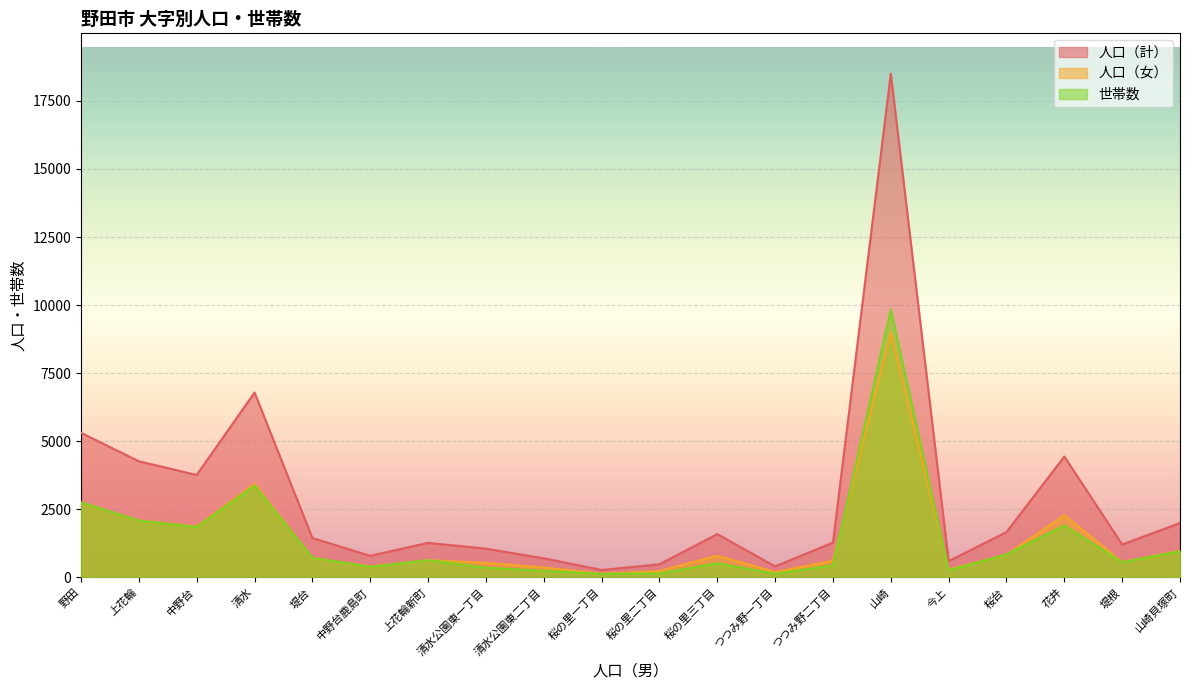

What is the value of the 人口（女） point at the 18th from the left?

2288